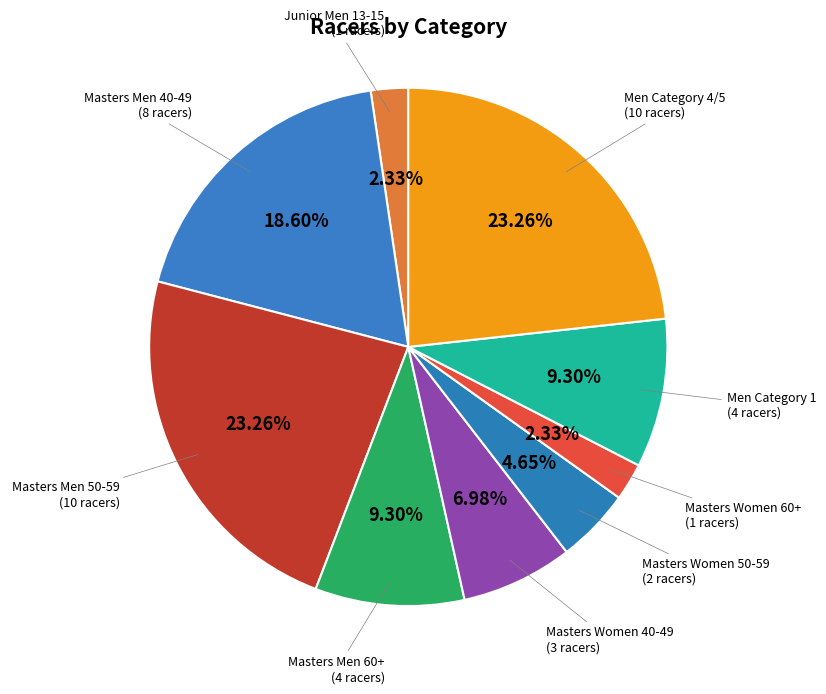

What is the largest slice in the pie chart?

Masters Men 50-59